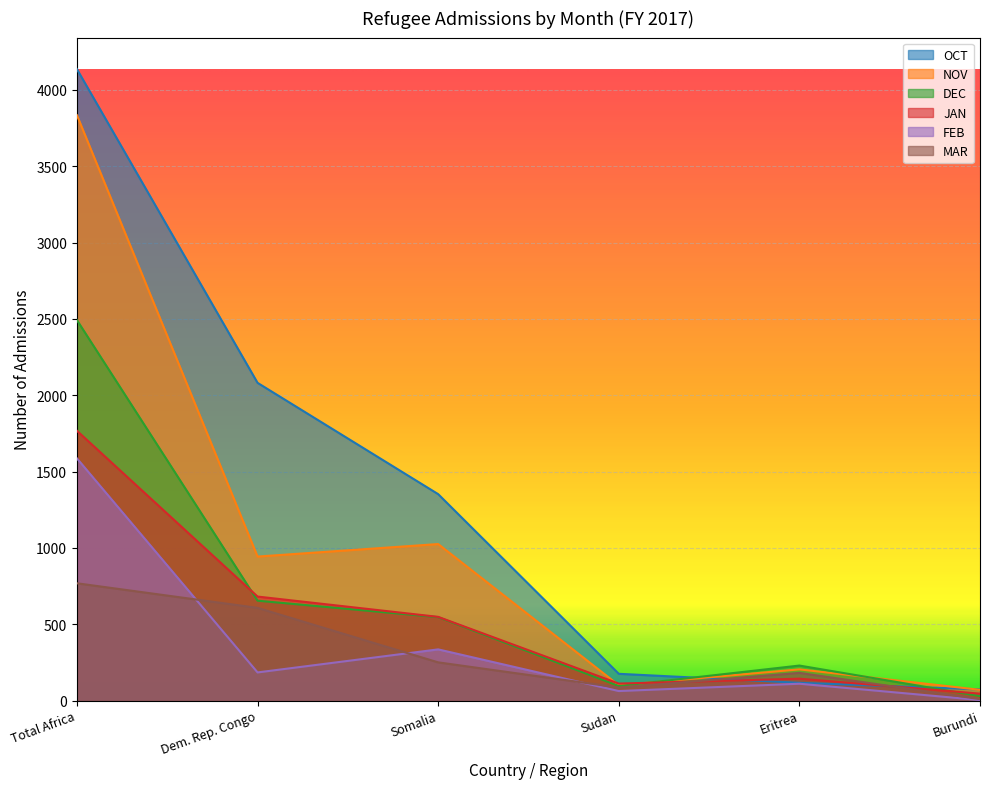

Is it true that OCT equals 4136 at Total Africa?

True